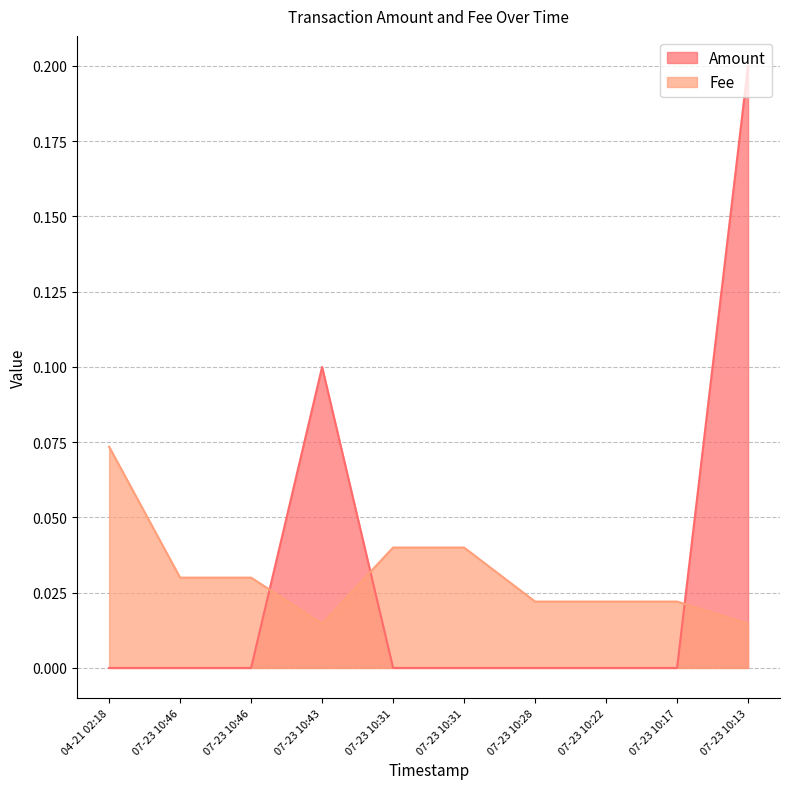

Which series has the largest range (max minus min)?

Amount